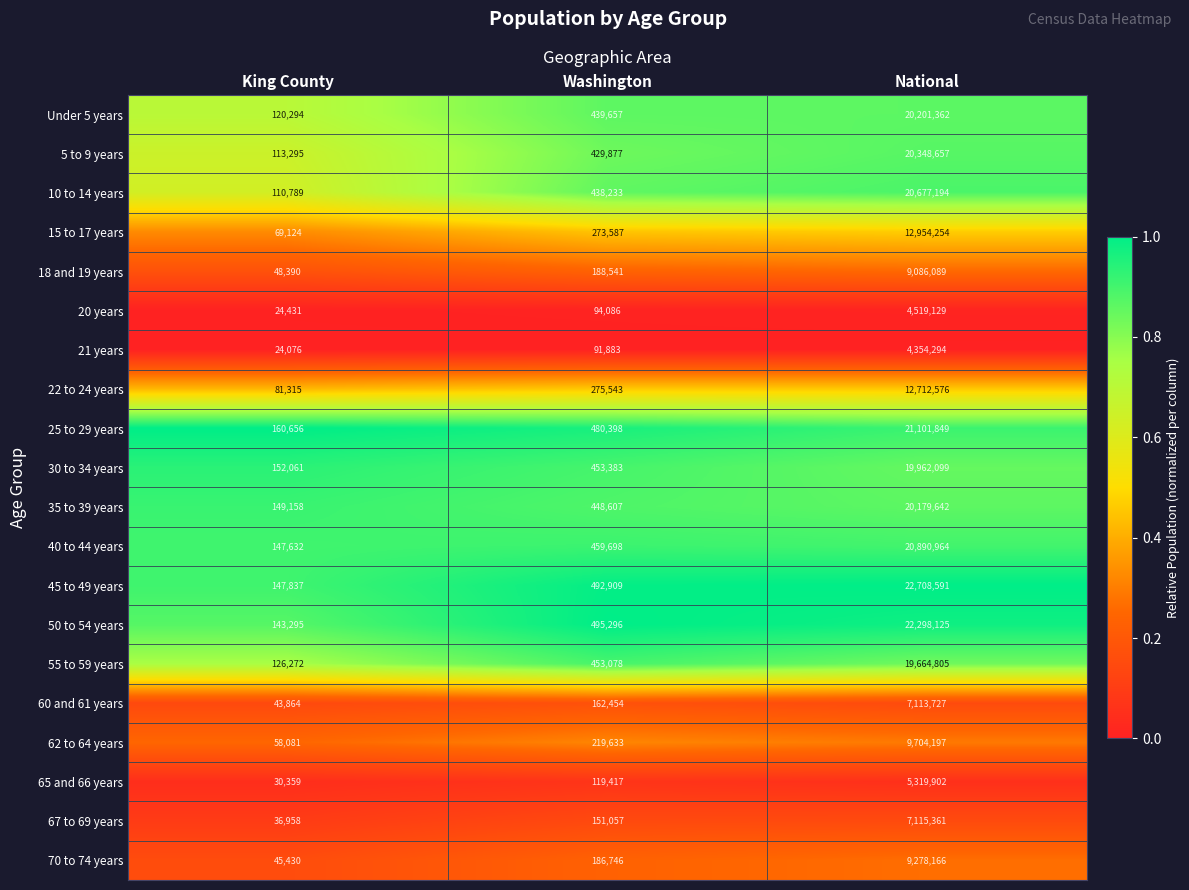

Rank the series at King County from highest to lowest value.

25 to 29 years, 30 to 34 years, 35 to 39 years, 45 to 49 years, 40 to 44 years, 50 to 54 years, 55 to 59 years, Under 5 years, 5 to 9 years, 10 to 14 years, 22 to 24 years, 15 to 17 years, 62 to 64 years, 18 and 19 years, 70 to 74 years, 60 and 61 years, 67 to 69 years, 65 and 66 years, 20 years, 21 years